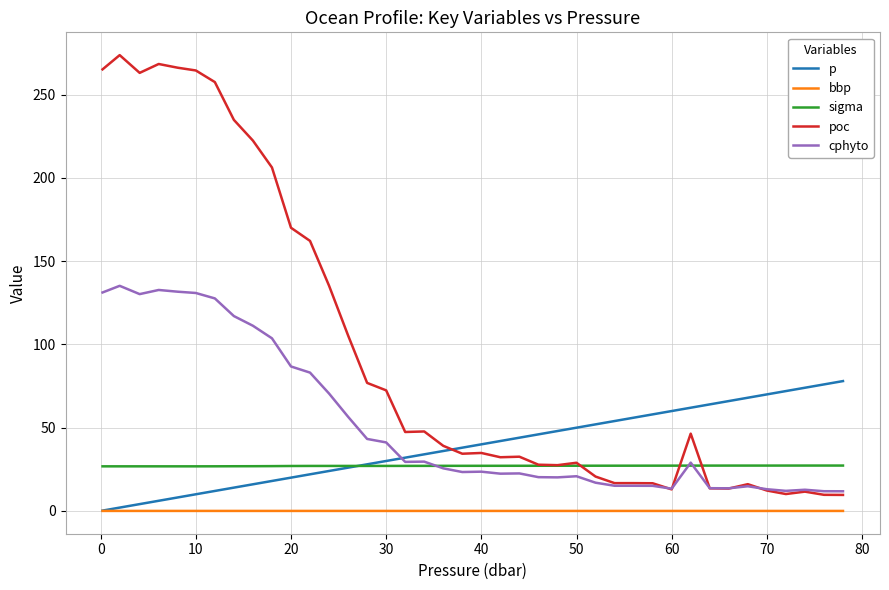

True or false: bbp has more than 0 points higher than both neighbors.

True